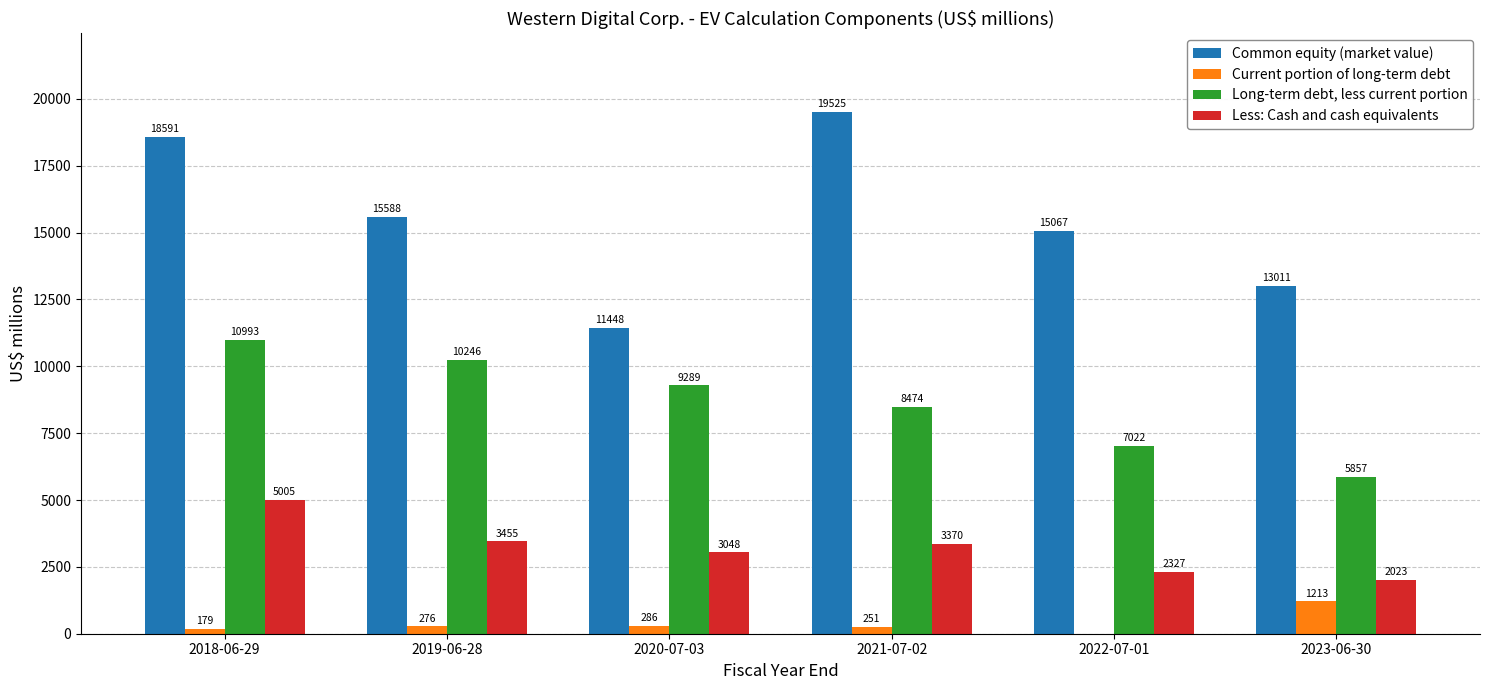

What is the spread (max minus min) of values at 2019-06-28?

15312